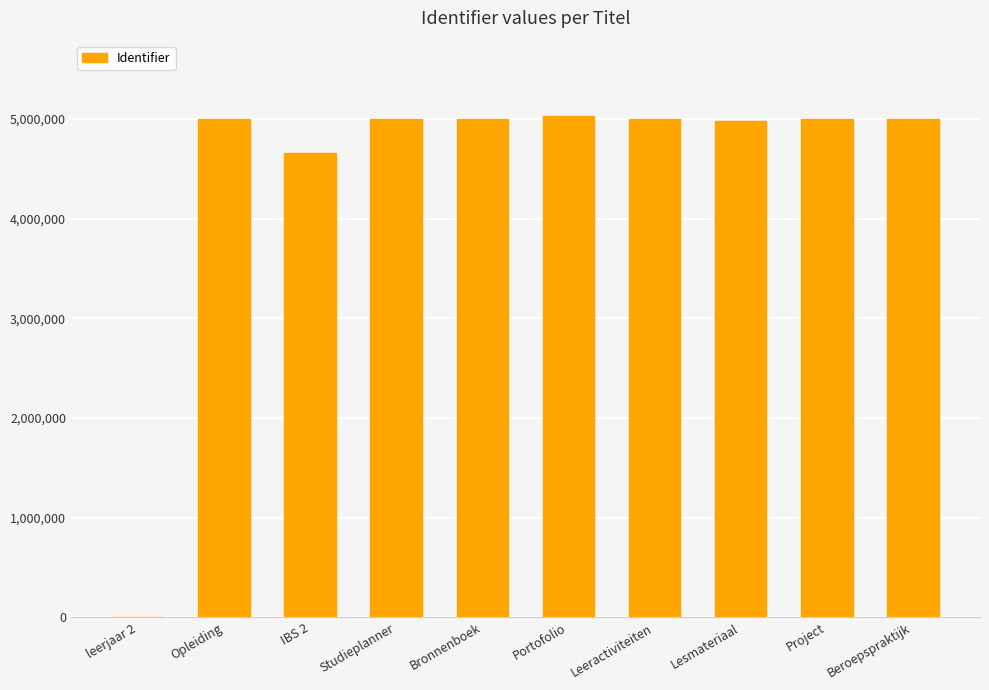

How many distinct data groups are displayed?

1